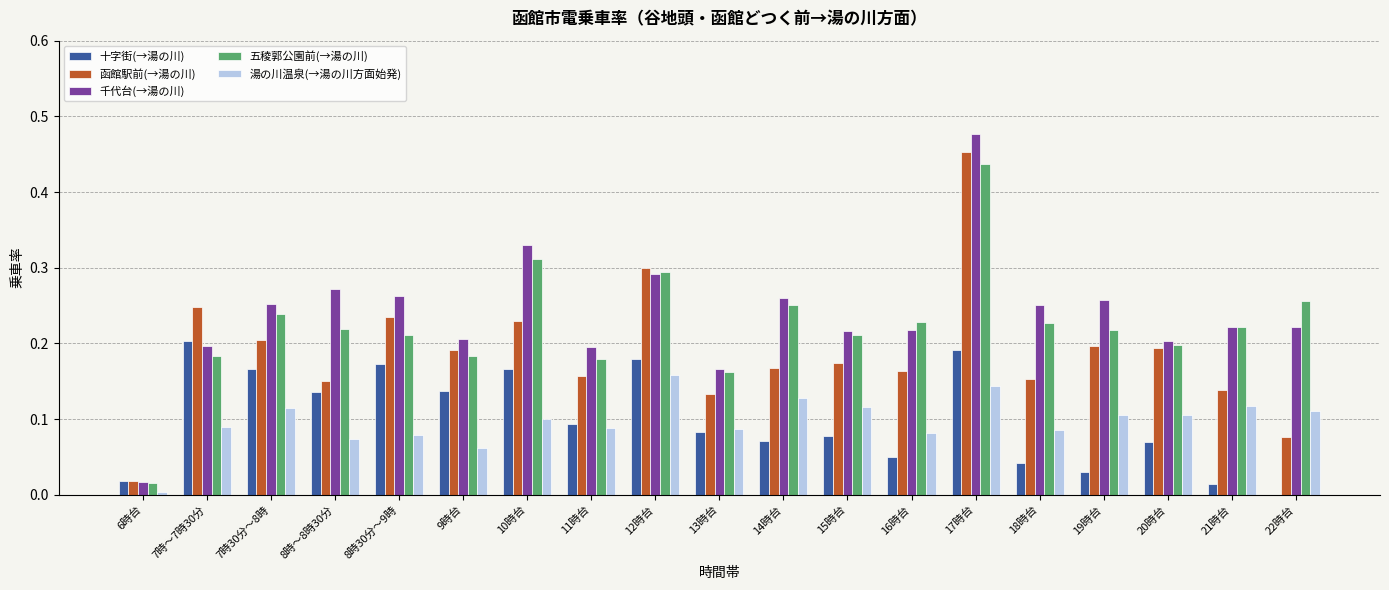

What is the sum of all 十字街(→湯の川) values?

1.9